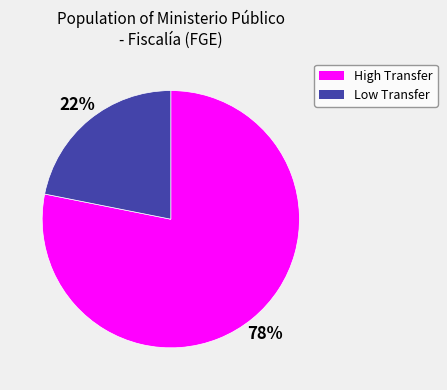

To the nearest percent, what is the average slice percentage?

50%